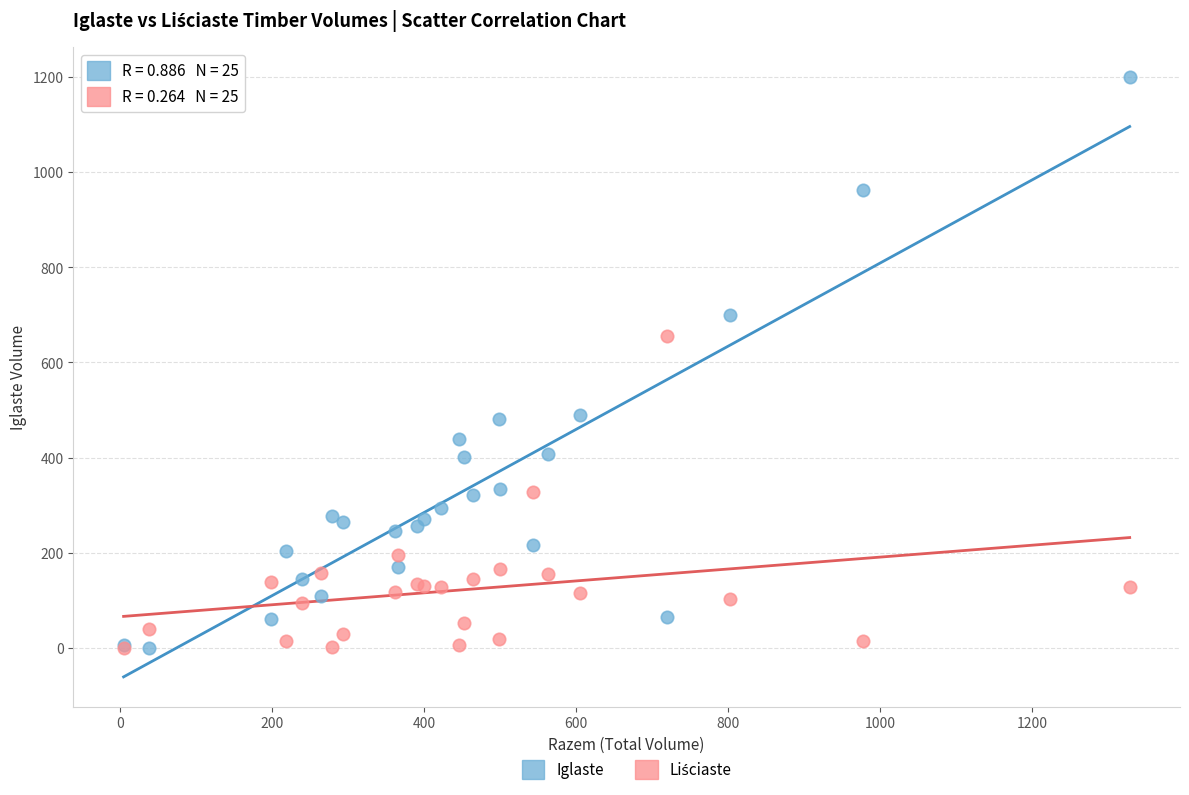

In the Iglaste series, what Y value is closest to 600?

699